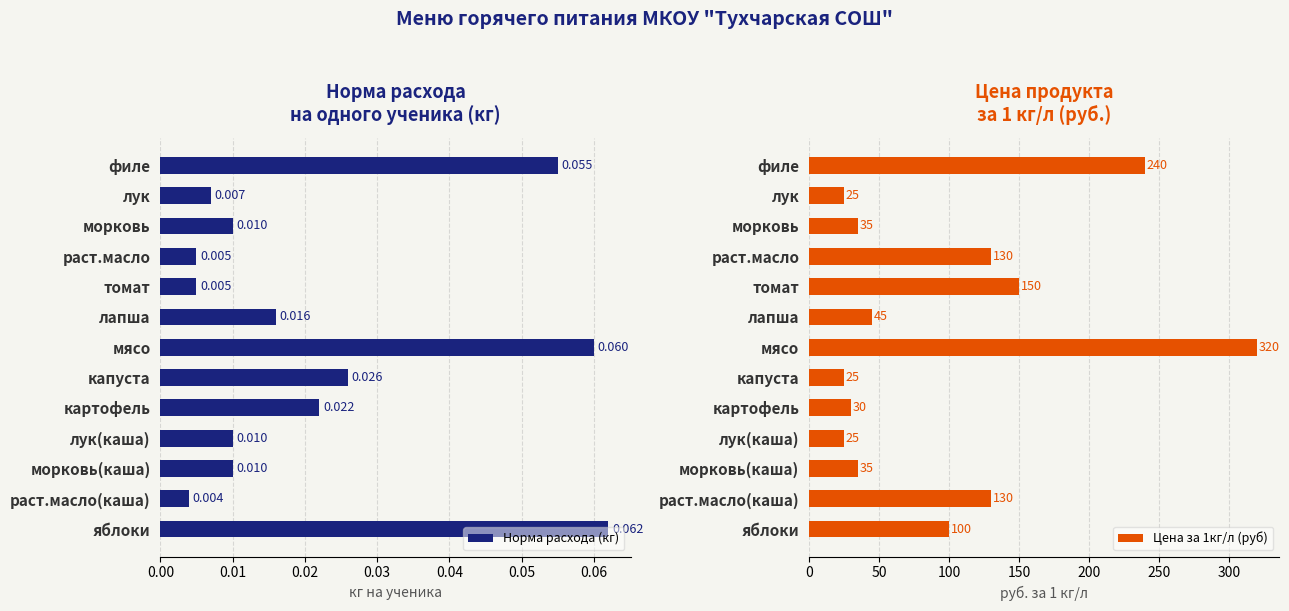

Is it true that Цена за 1кг/л (руб) equals 18 at лапша?

False